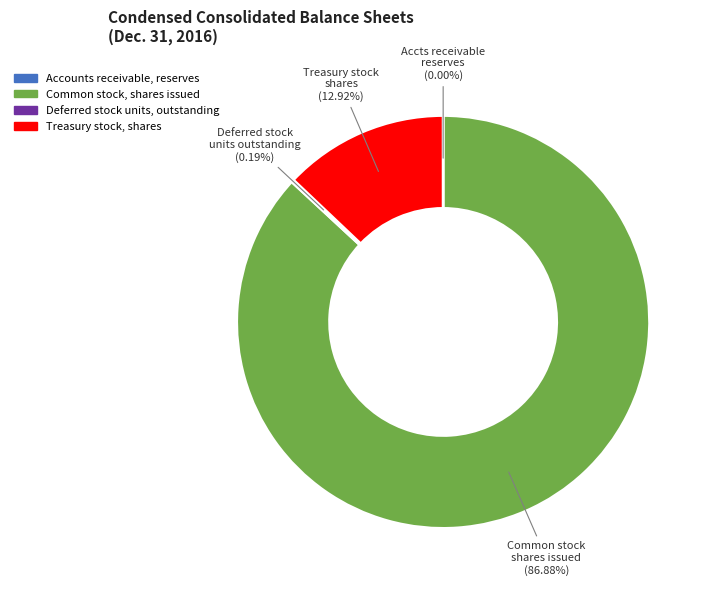

Which has a higher value, Treasury stock, shares or Common stock, shares issued?

Common stock, shares issued